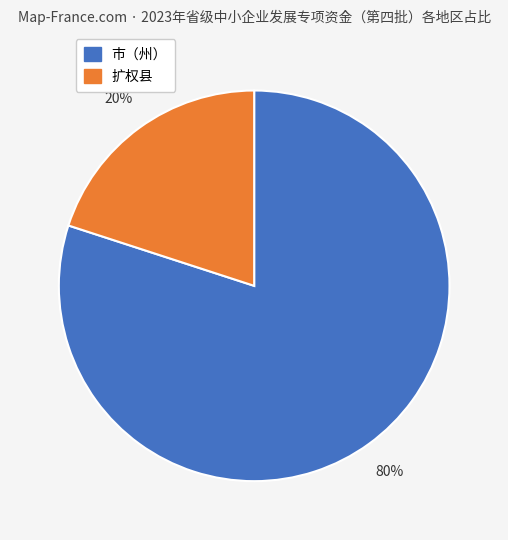

To the nearest percent, what is the difference between the largest and smallest slice percentages?

60%